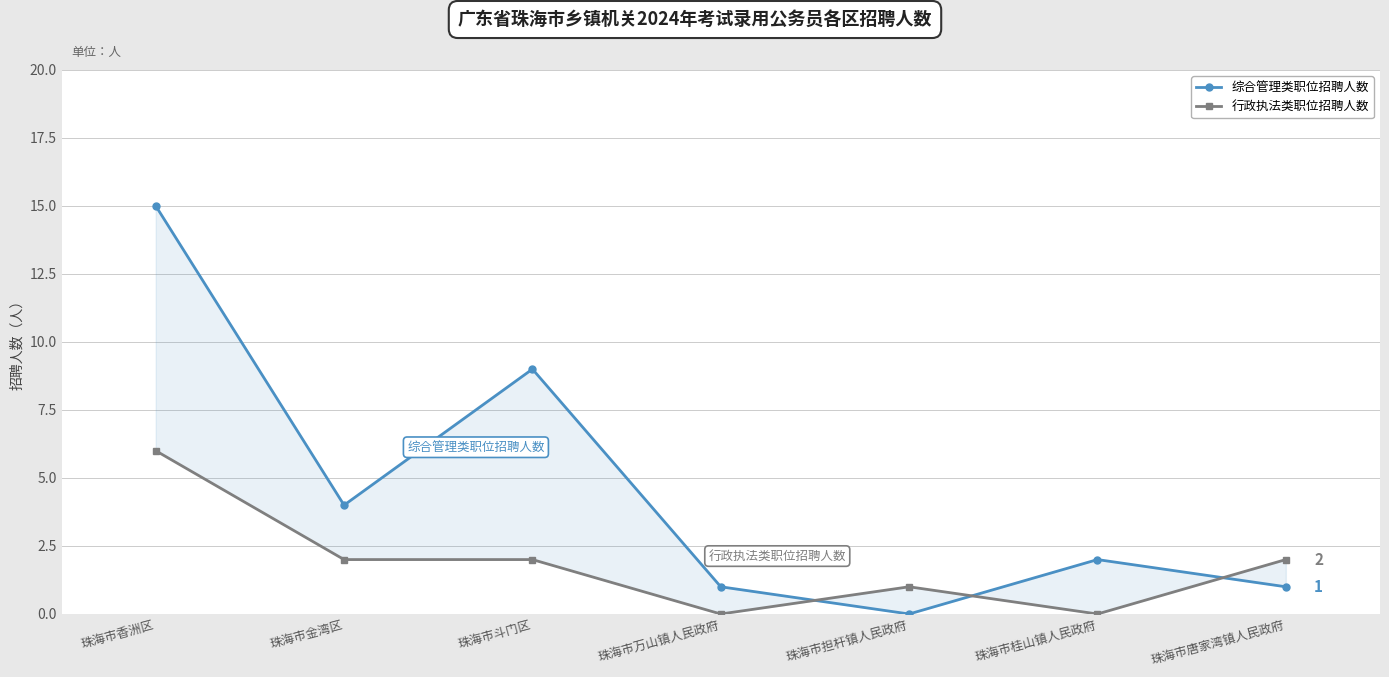

Where does the 综合管理类职位招聘人数 series first go above 2?

珠海市香洲区